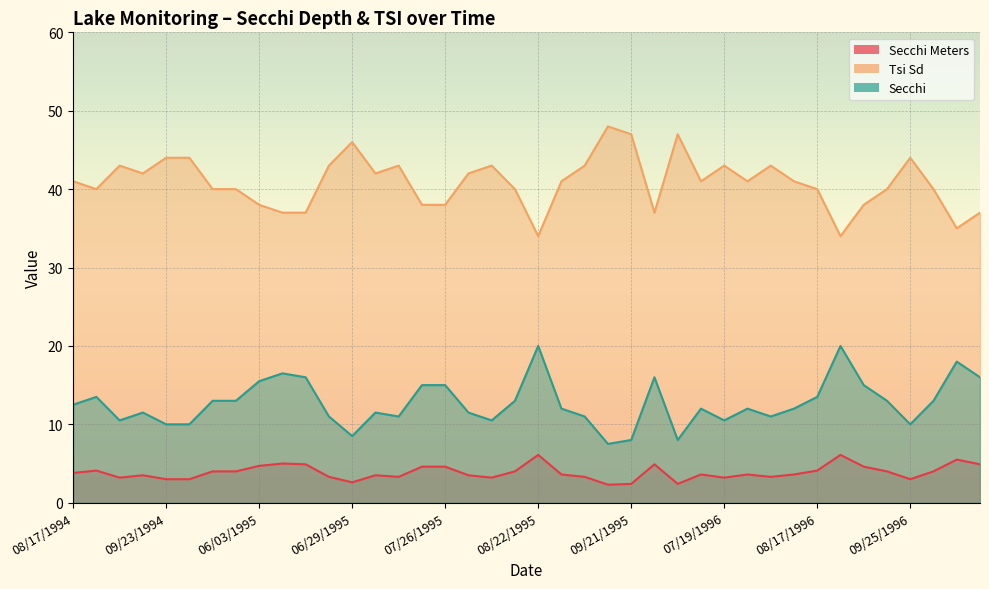

Is it true that Secchi Meters equals 4.5 at 09/08/1994?

False